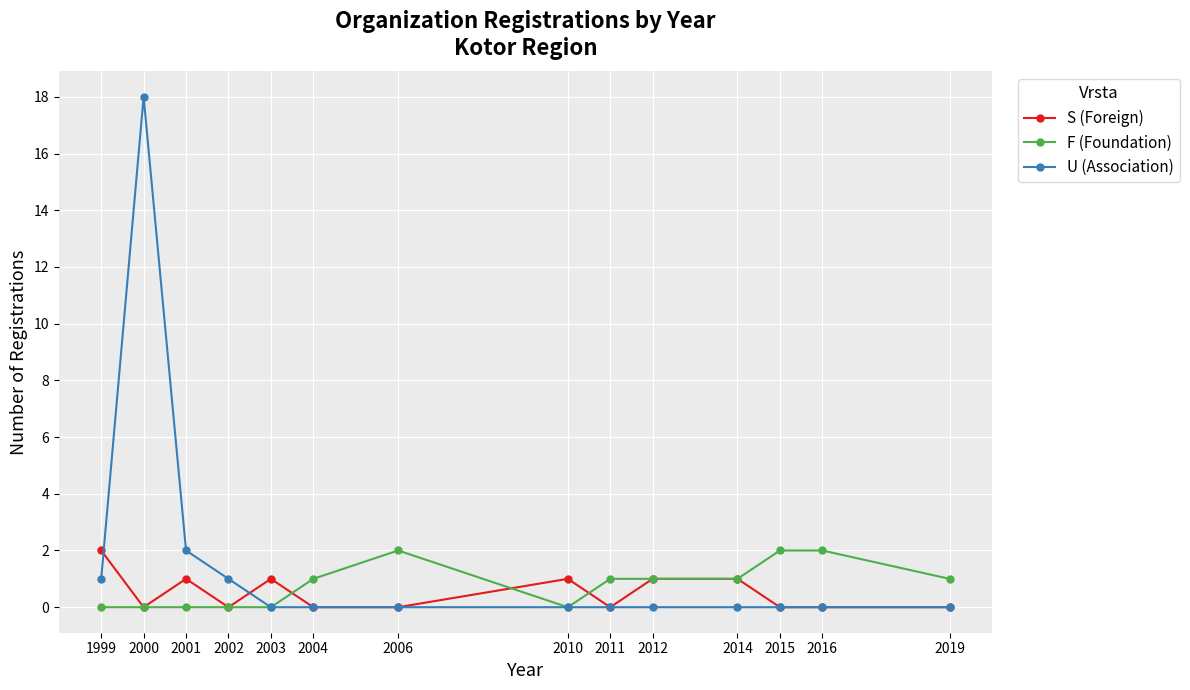

Where is the first local maximum for S (Foreign)?

2001